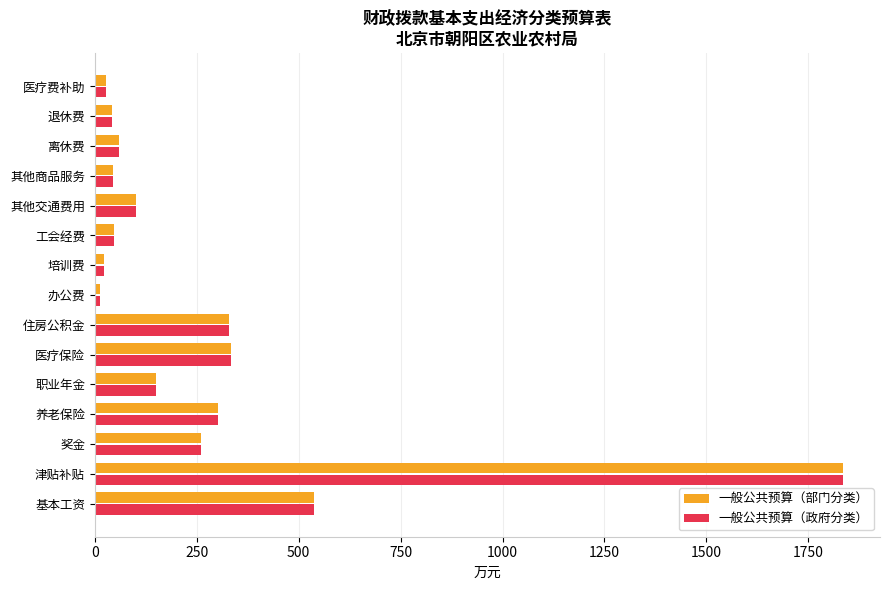

The value of 一般公共预算（政府分类） at 退休费 is 41.8. True or false?

True